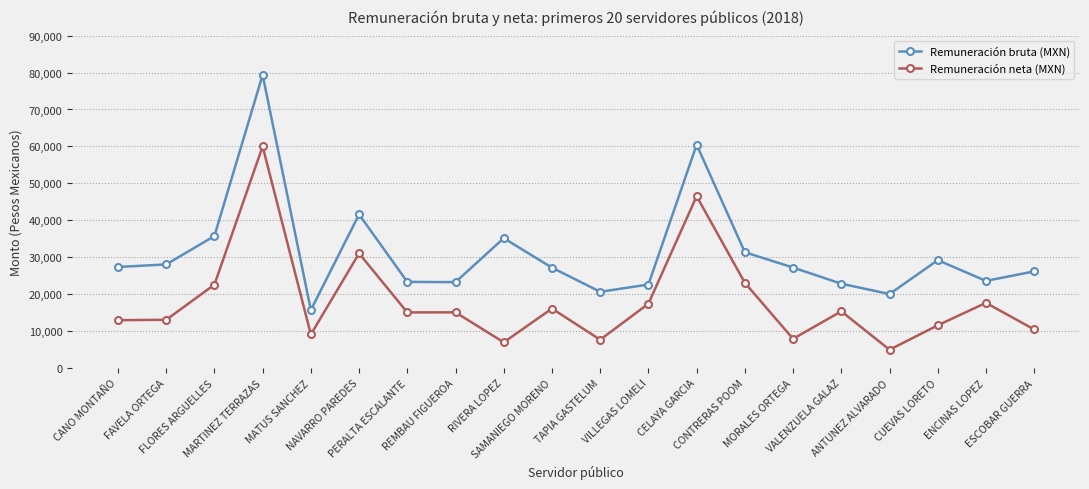

Rank the series by their average value, from lowest to highest.

Remuneración neta (MXN), Remuneración bruta (MXN)